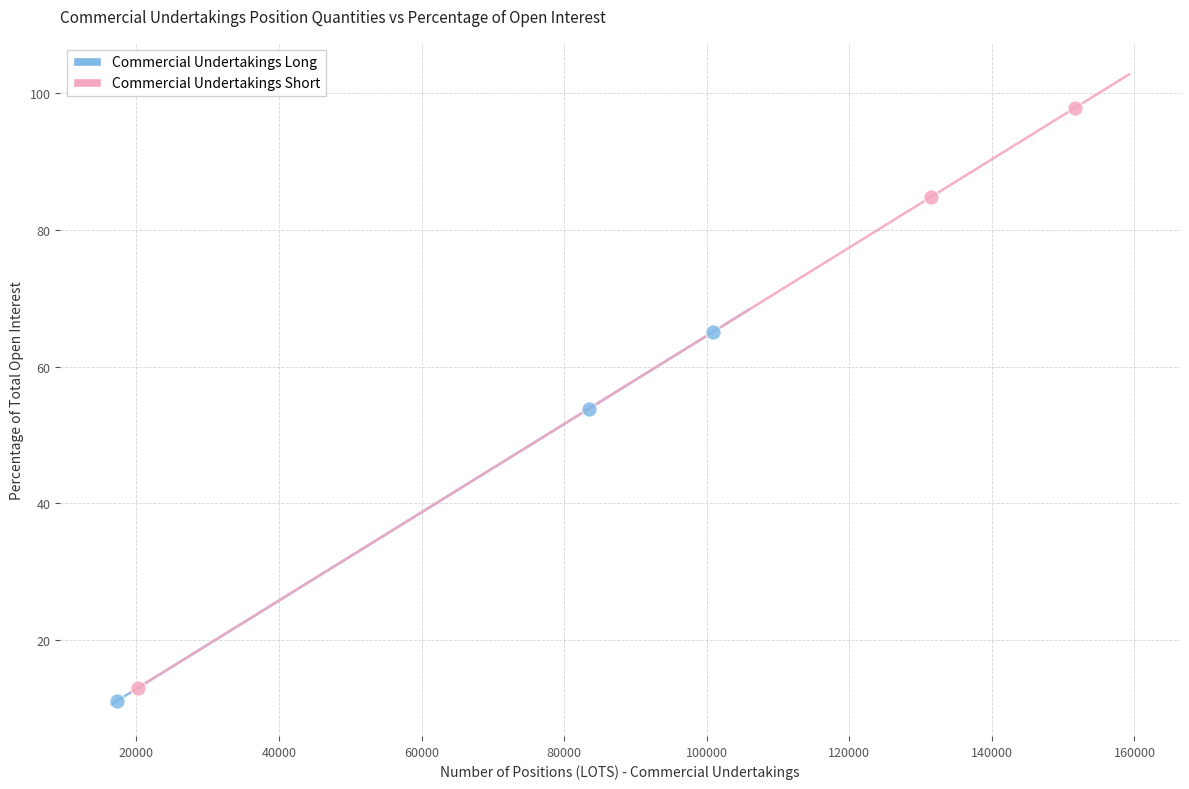

Which series reaches the maximum Y coordinate?

Commercial Undertakings Short